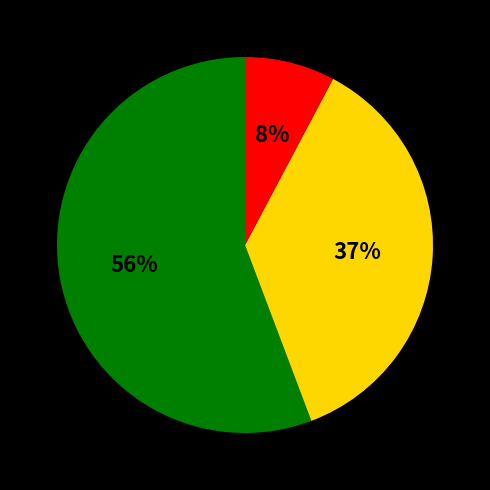

To the nearest percent, what is the difference between the largest and smallest slice percentages?

48%